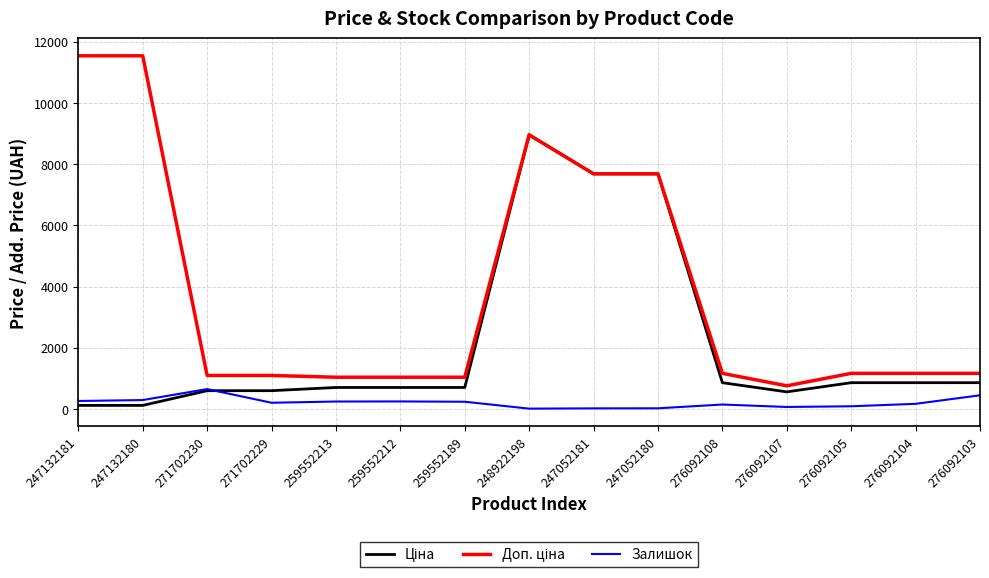

What is the difference between the highest and lowest values at 247132181?

11421.6